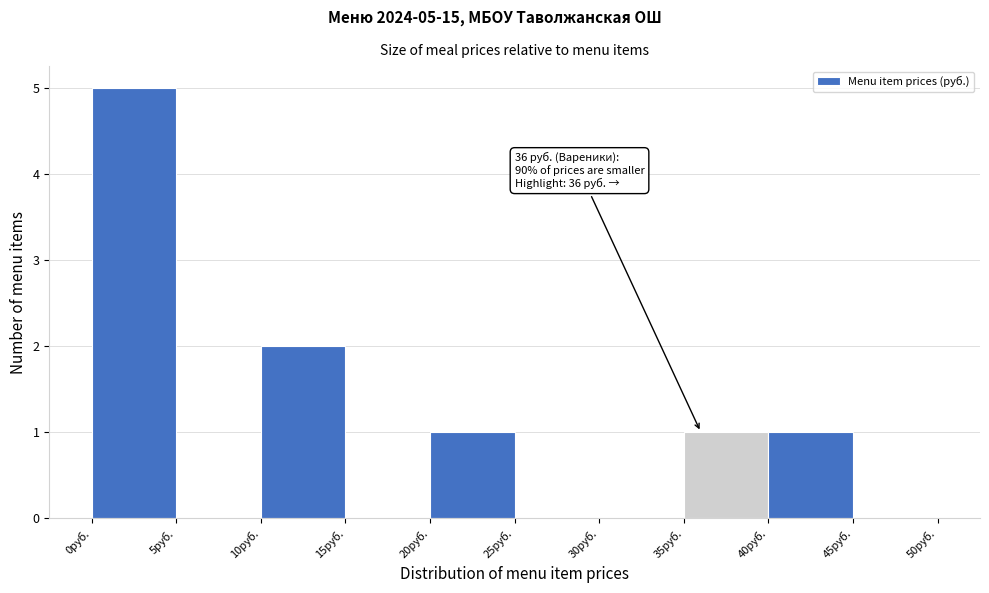

Which range on the x-axis has the tallest bar?

0 to 5